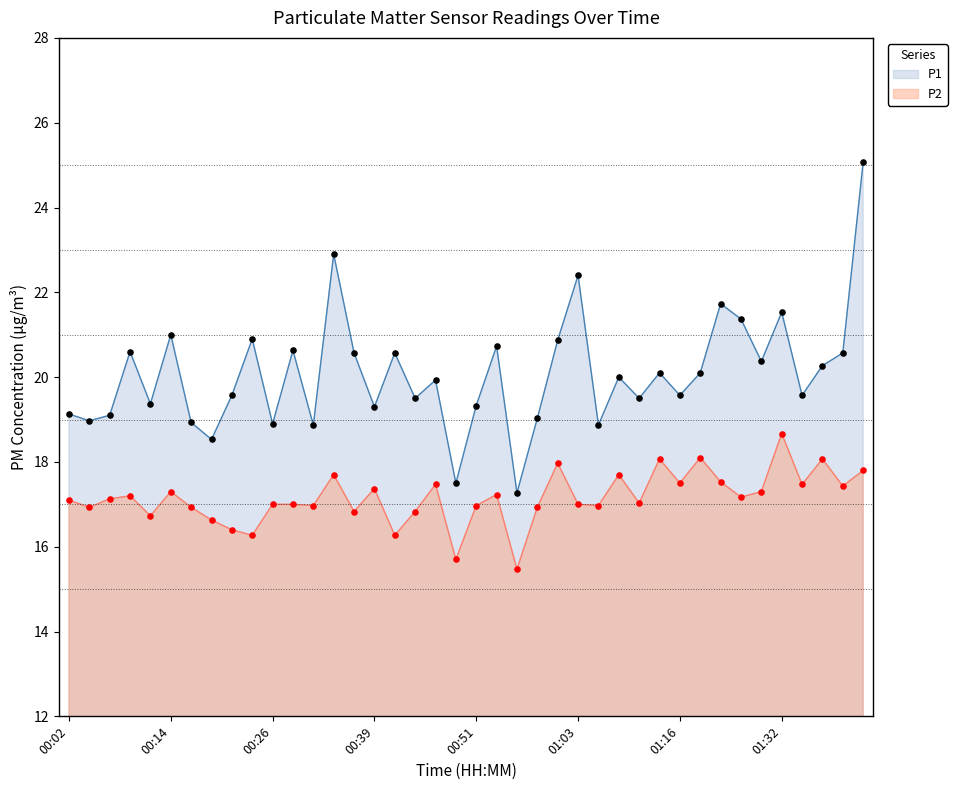

At how many categories does at least one series exceed 20?

19